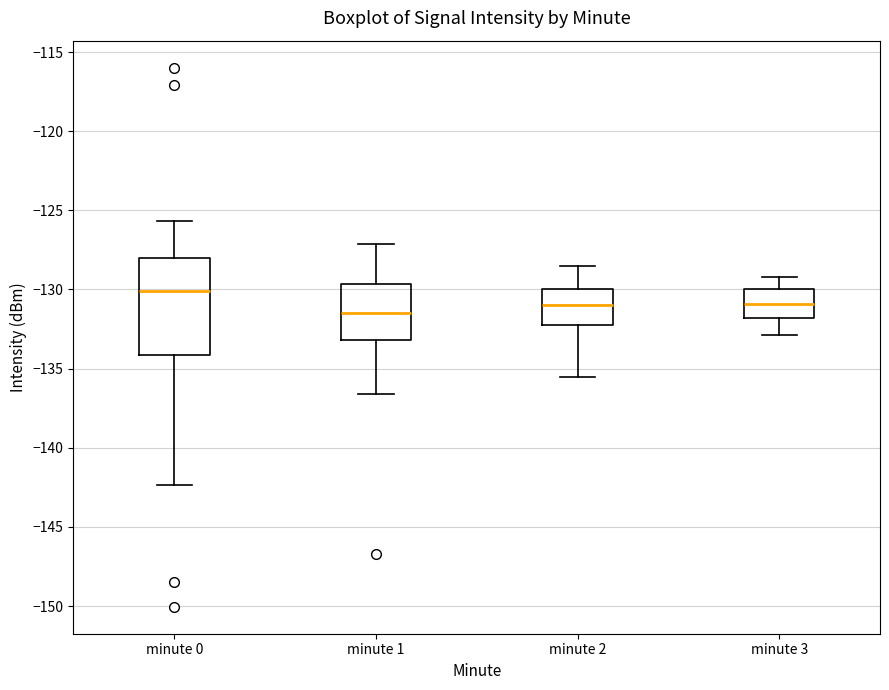

Where is the lower edge of the box for minute 3 on the y-axis? The values are not printed on the chart, so give them approximately, as read against the axis.

-132.0